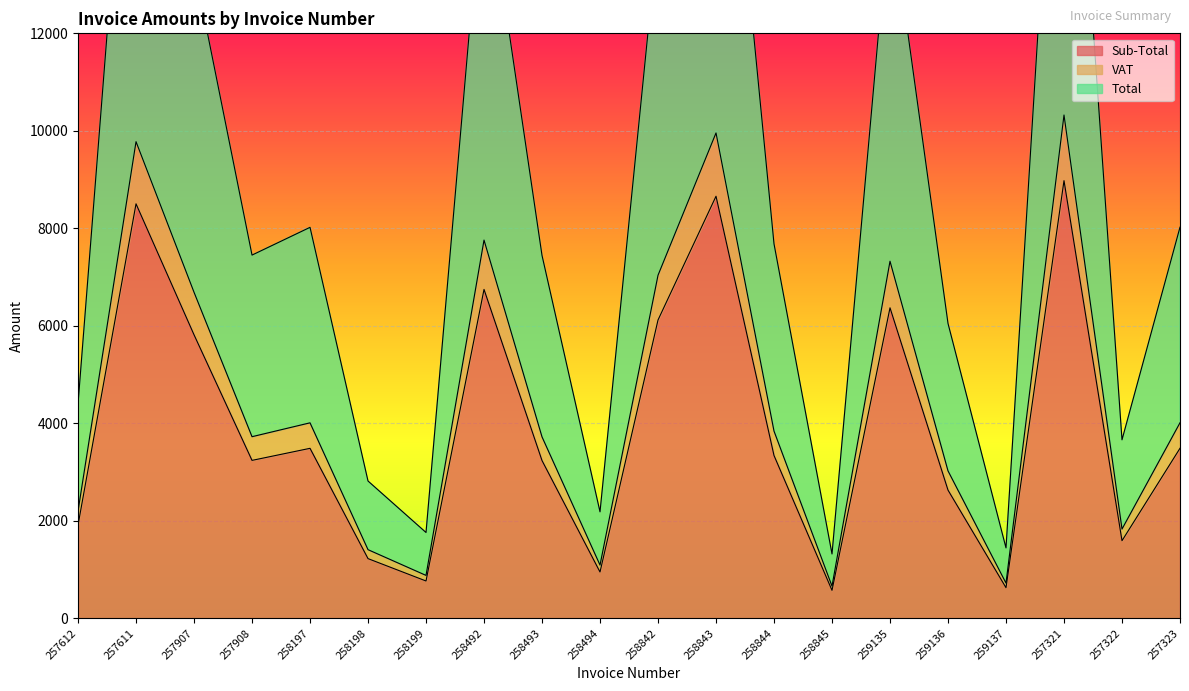

True or false: VAT and Total cross at least once.

False